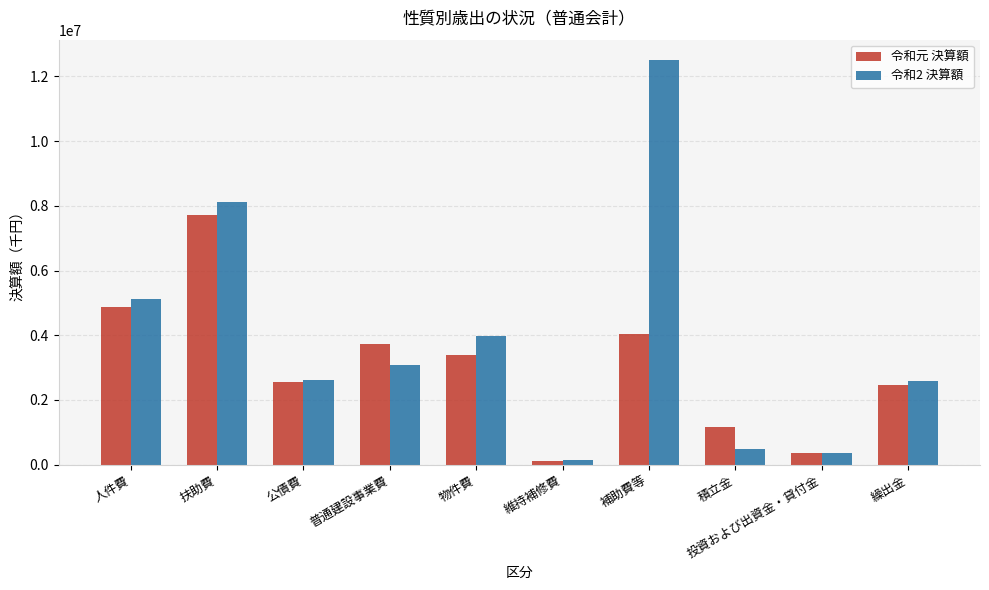

What are all the series names shown in the legend?

令和元 決算額, 令和2 決算額